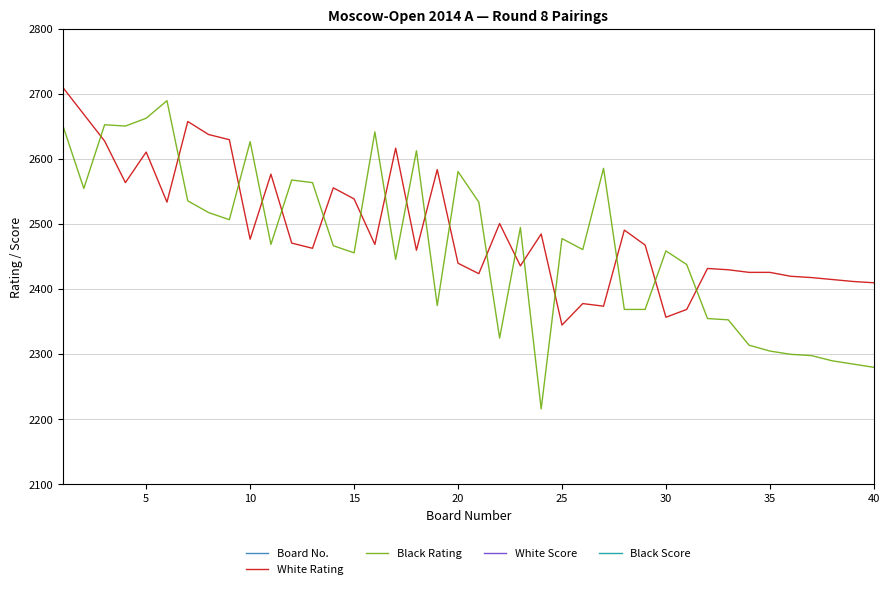

Is this an area chart (filled region under the line)?

No